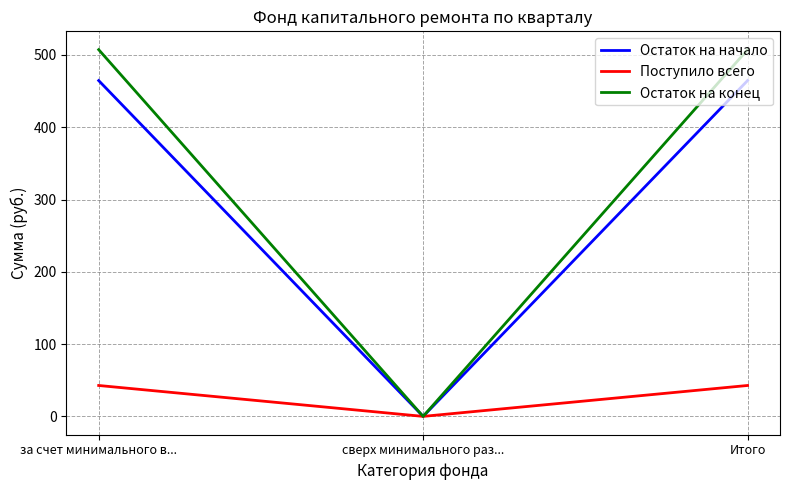

Is the value of Остаток на конец at сверх минимального раз... greater than the value of Поступило всего at Итого?

No